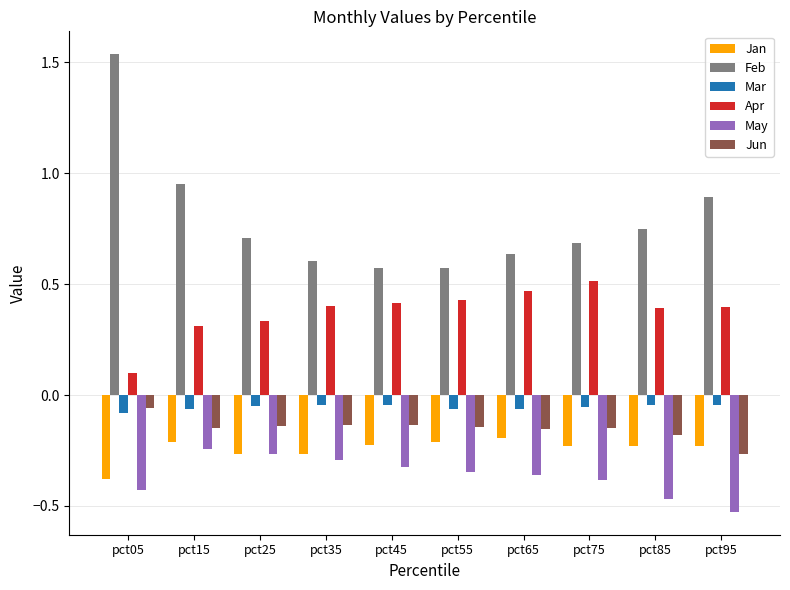

What is the sum of all May values?

-3.6